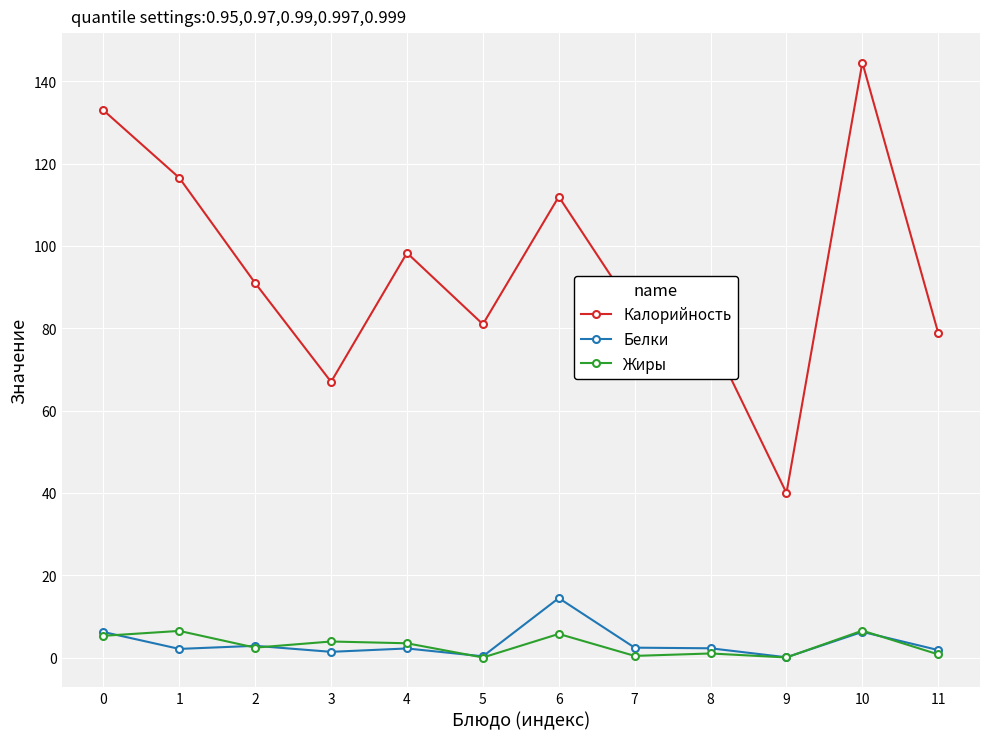

Which series has the largest range (max minus min)?

Калорийность